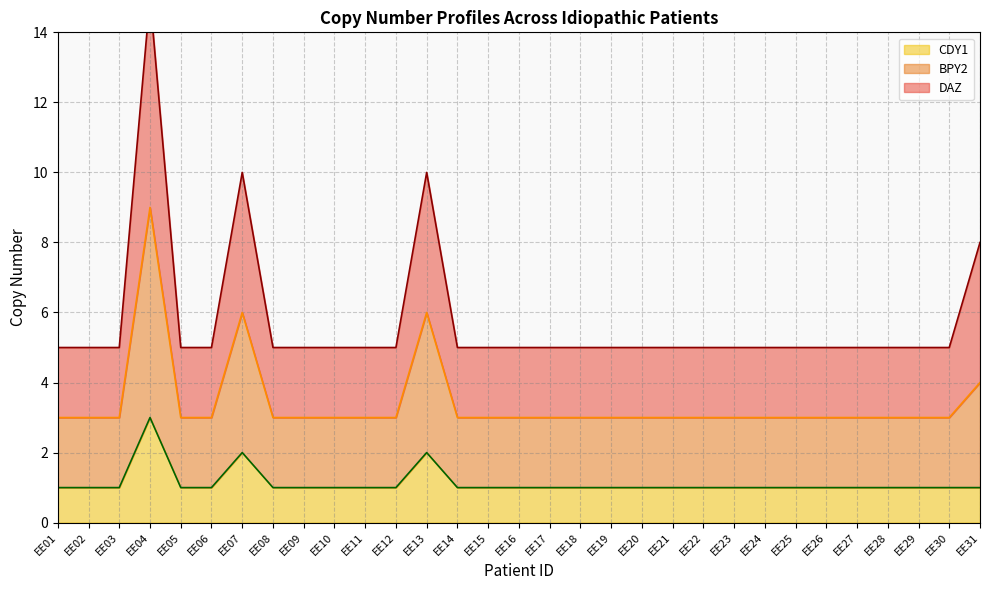

True or false: BPY2 and DAZ cross at least once.

False